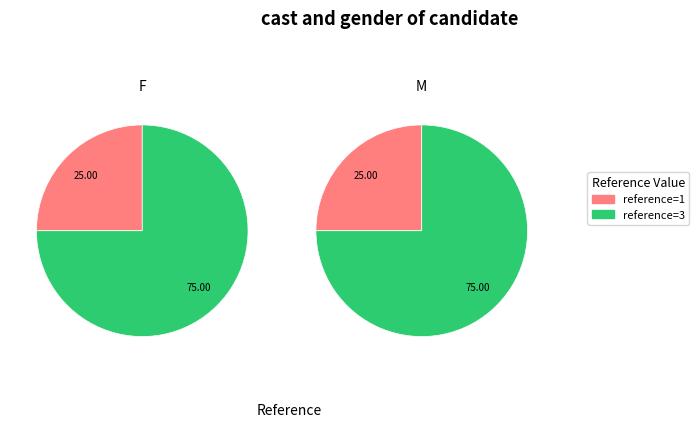

To the nearest percent, what percentage of the pie is reference=1?

25%